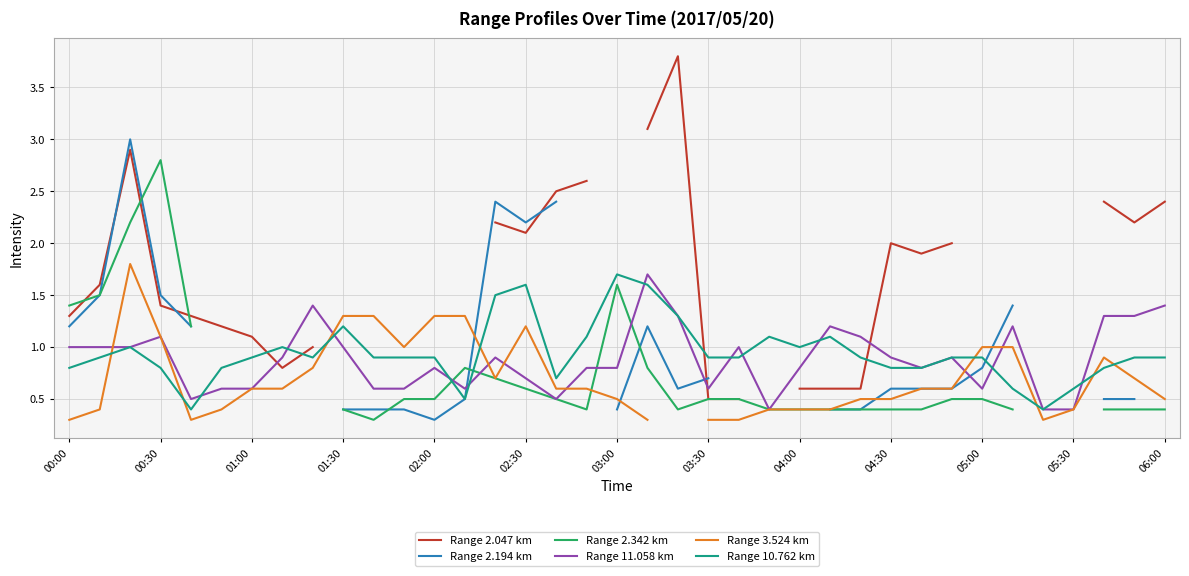

What is the lowest value of the Range 10.762 km series?

0.4